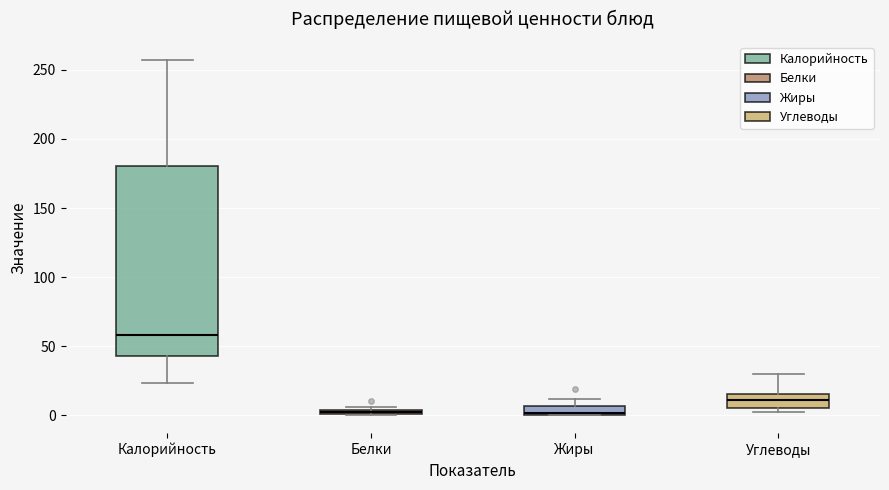

Where does the upper whisker of the box for Углеводы end on the y-axis? The values are not printed on the chart, so give them approximately, as read against the axis.

30